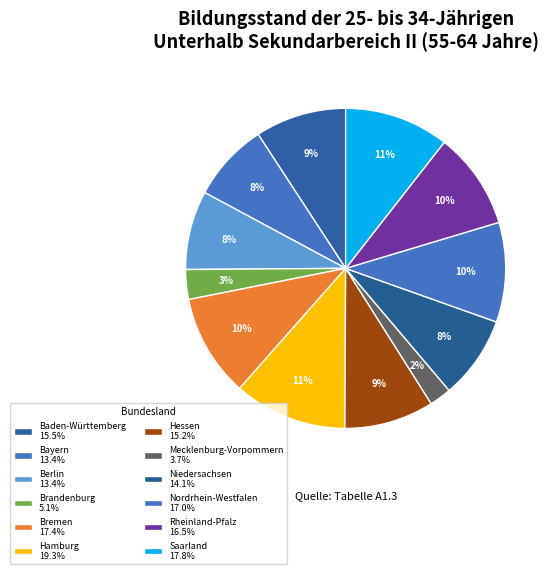

How many slices are in this pie chart?

12